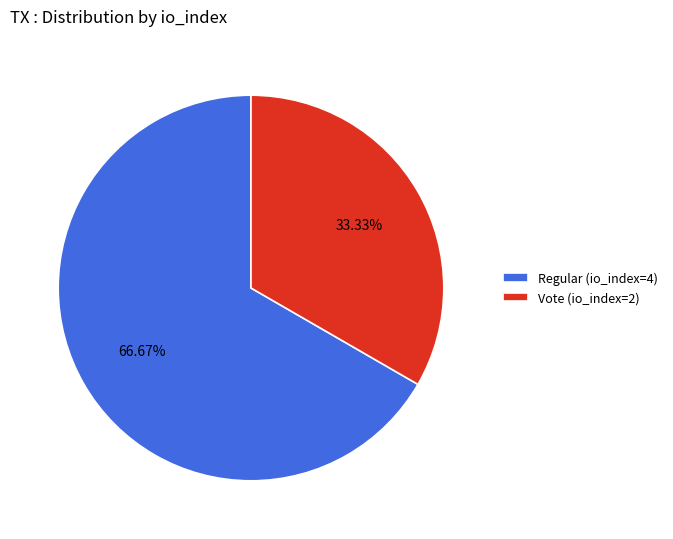

The Regular (io_index=4) slice represents 67% of the pie. True or false?

True